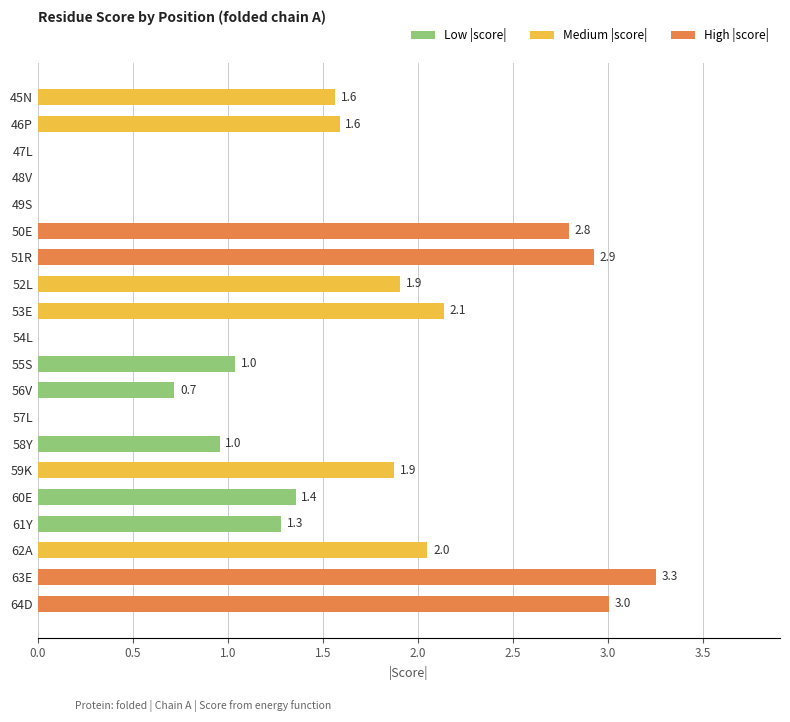

Are the bars horizontal?

Yes